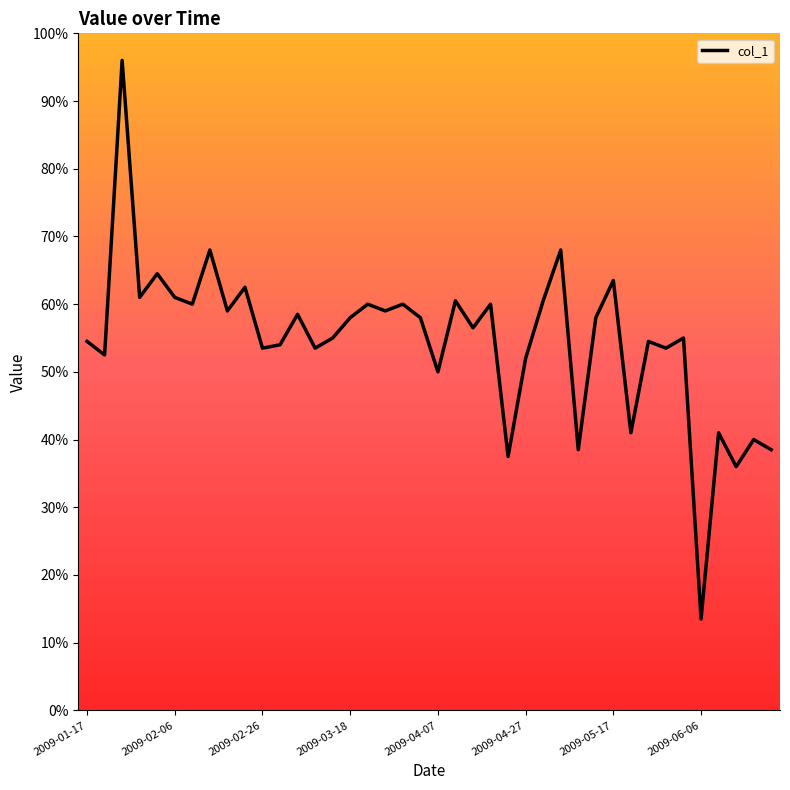

What is the maximum value shown in the chart?

96.0